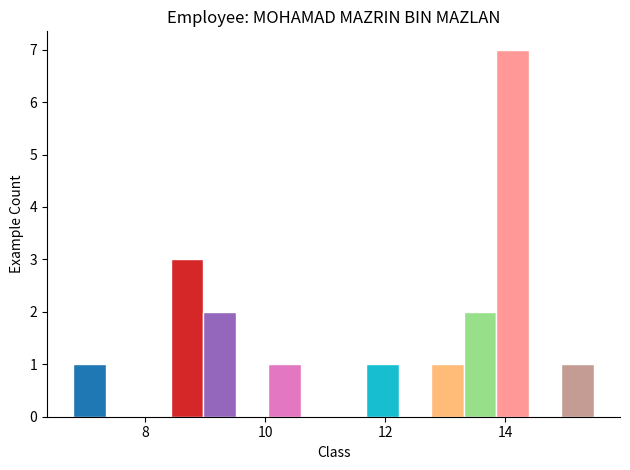

Around what value on the x-axis is the tallest bar? Give the approximate position of its centre, as read against the axis.

14.2